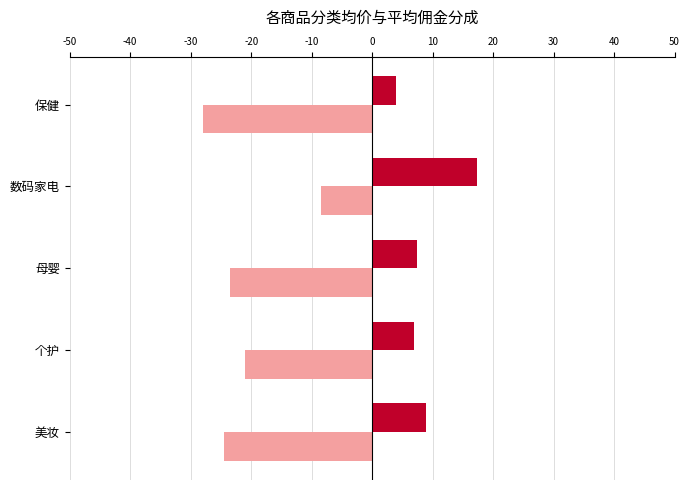

Is the value of 商品均价(元/5) at 数码家电 greater than the value of 平均佣金分成(%) at 数码家电?

Yes